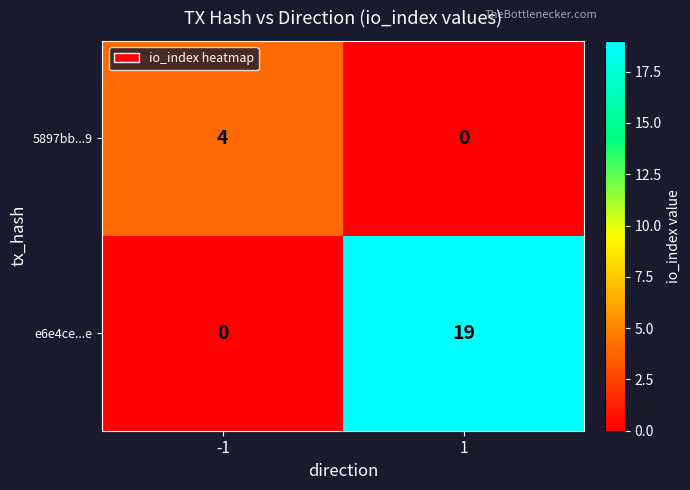

Rank the categories by 5897bb...9 value from lowest to highest.

1, -1